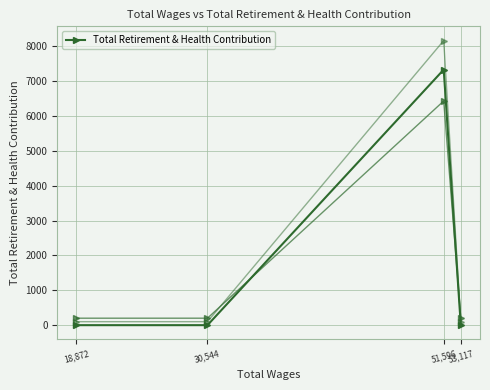

True or false: there are more than 2 points higher than both neighbors.

False